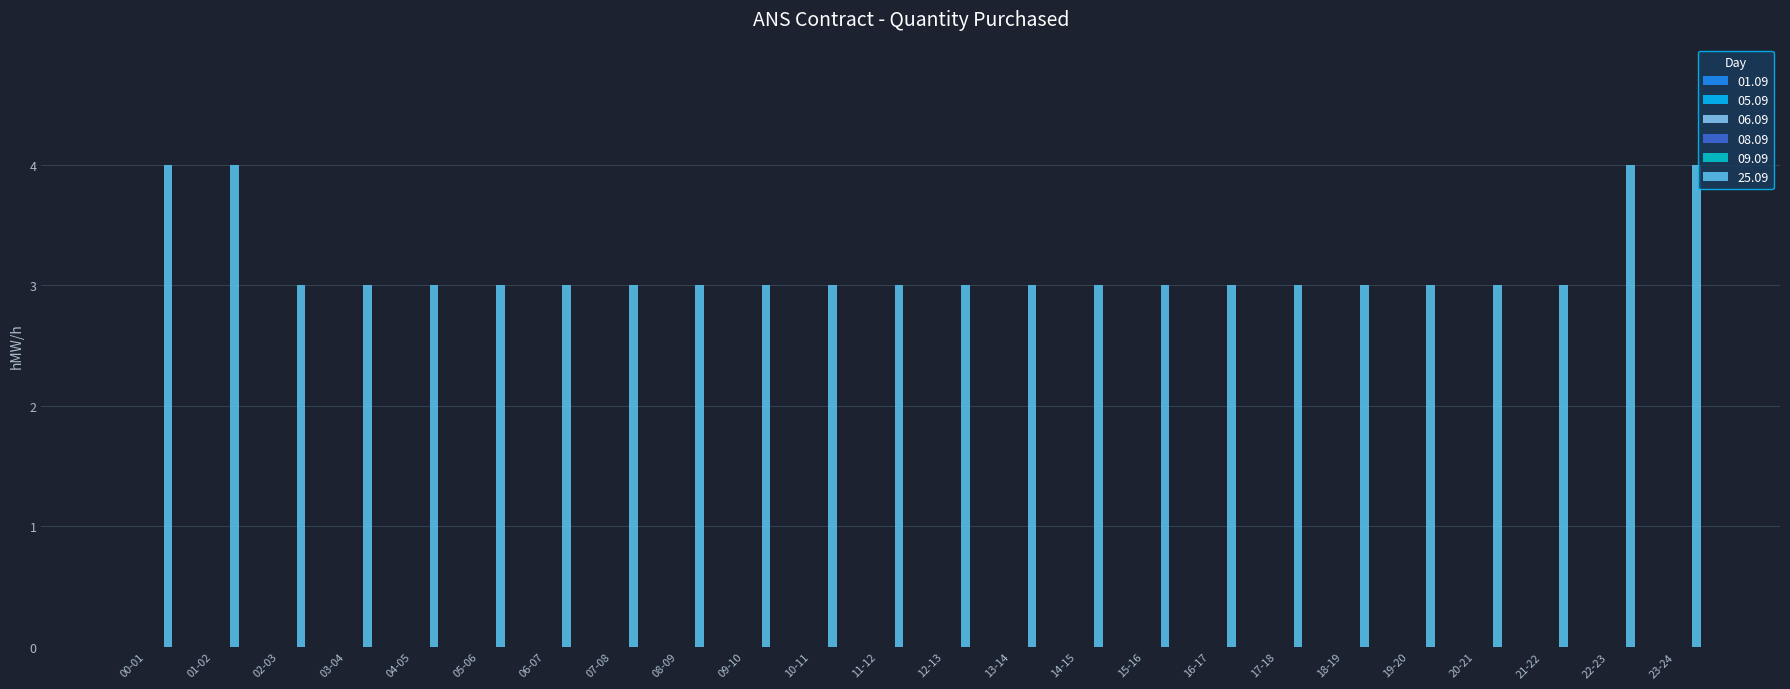

Reading left to right, what are all the values shown in this chart?

4	4	3	3	3	3	3	3	3	3	3	3	3	3	3	3	3	3	3	3	3	3	4	4